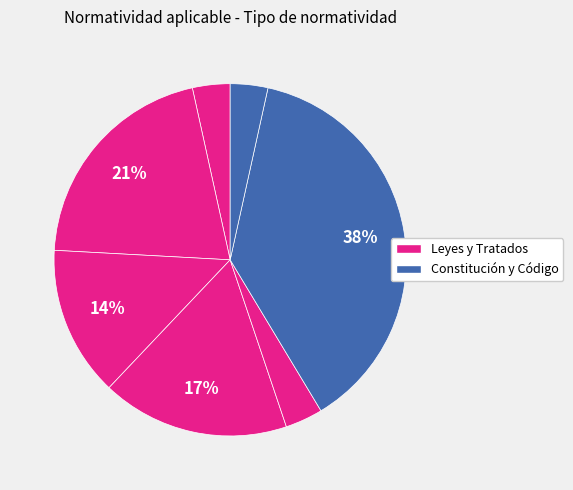

How many segments does this pie chart have?

7